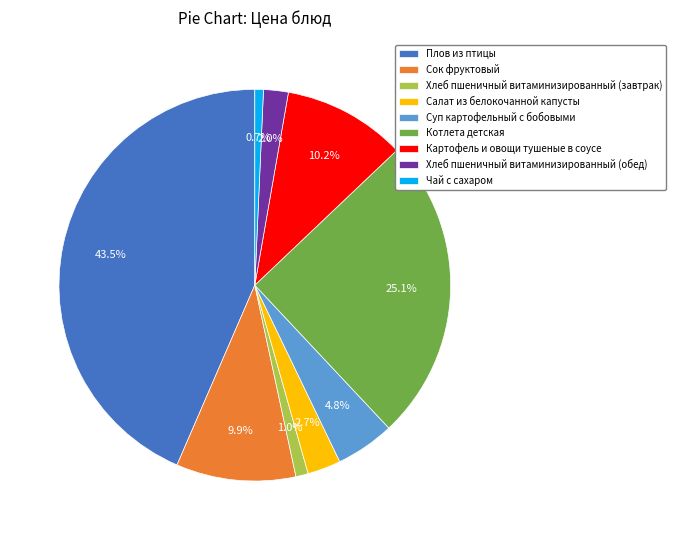

What is the total percentage of Плов из птицы and Хлеб пшеничный витаминизированный (обед)?

45.5%